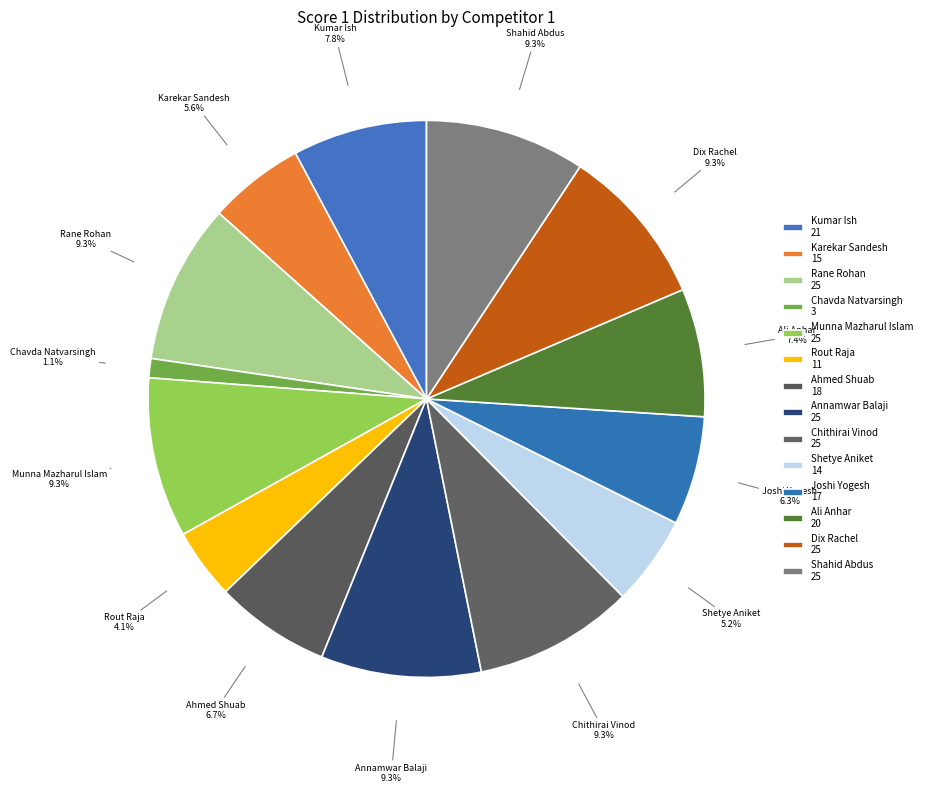

The Ahmed Shuab slice represents 7% of the pie. True or false?

True